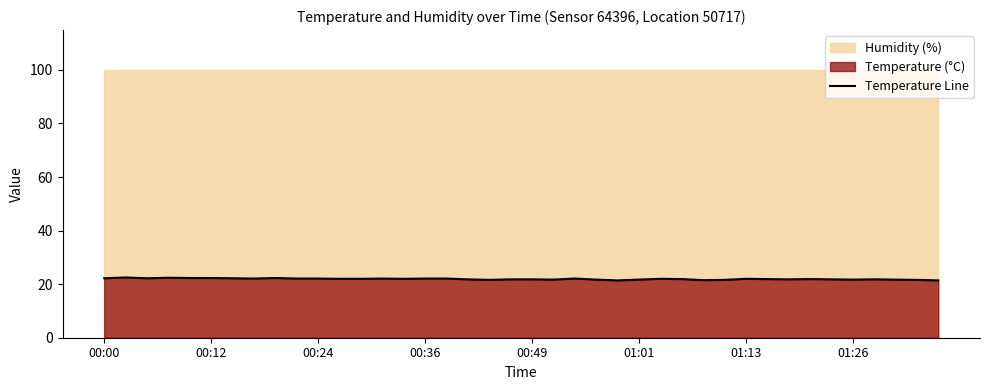

What is the highest value of the Temperature Line series?

22.5